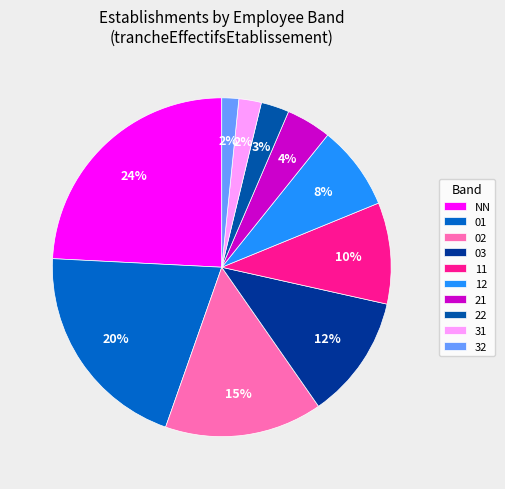

Does 11 represent more than half of the total?

No